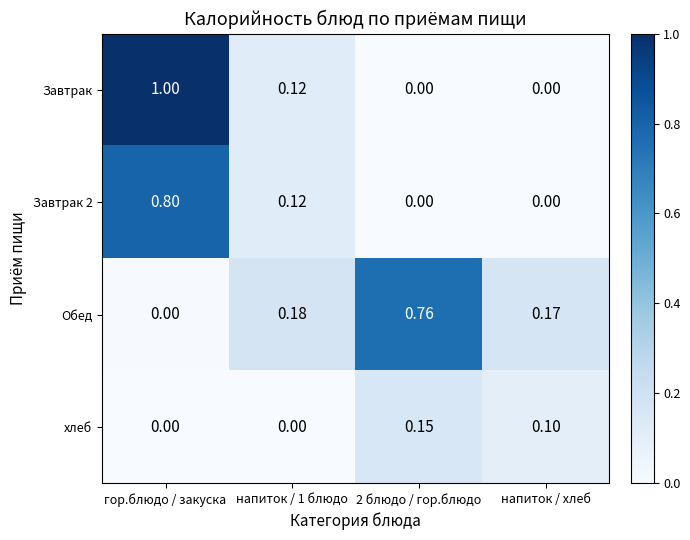

Which series has the largest total across all categories?

Завтрак